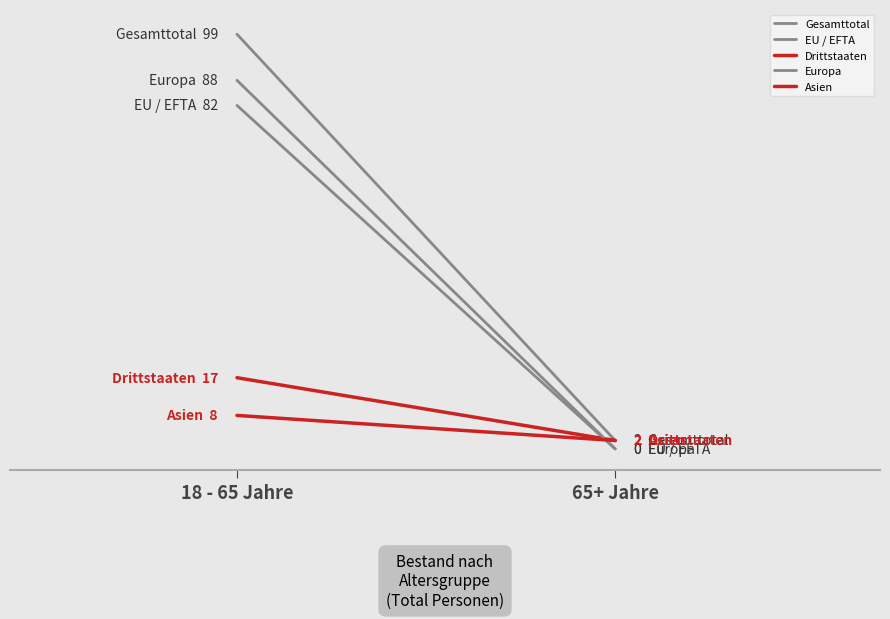

The value of Gesamttotal at 18 - 65 Jahre is 160. True or false?

False